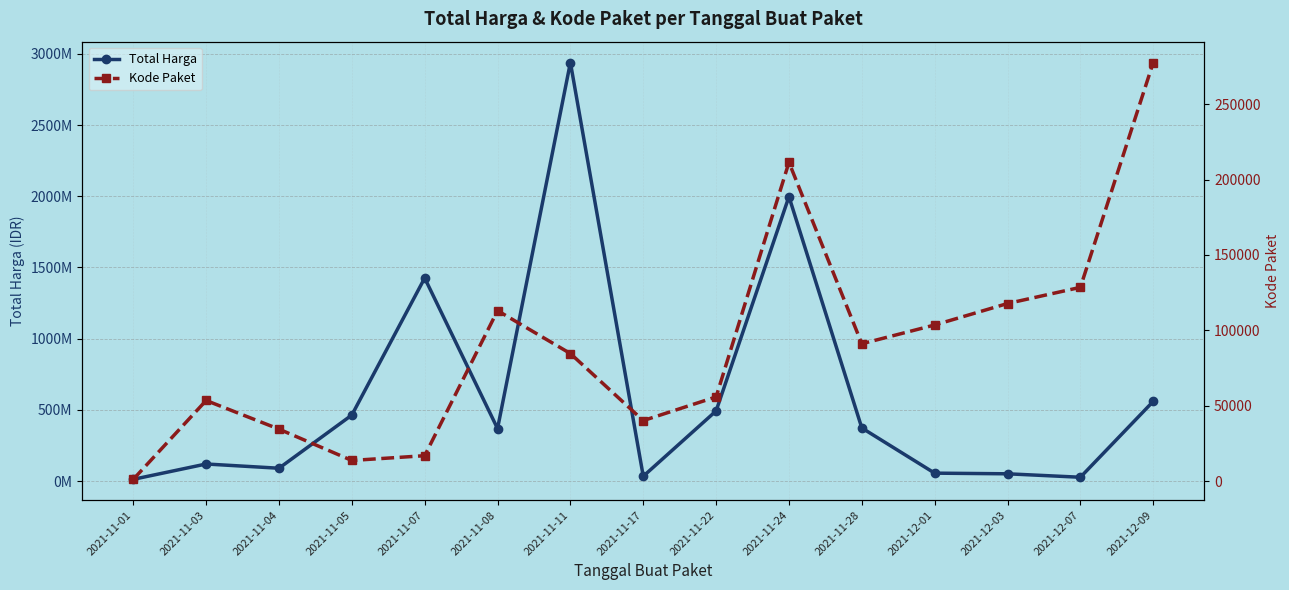

Reading left to right, extract all data points from this chart.

Total Harga: 2021-11-01=12787500	2021-11-03=120451270	2021-11-04=90672075	2021-11-05=464002100	2021-11-07=1425867900	2021-11-08=369136000	2021-11-11=2938963240	2021-11-17=34292000	2021-11-22=493000000	2021-11-24=1997326200	2021-11-28=373404000	2021-12-01=56152800	2021-12-03=51601000	2021-12-07=27412000	2021-12-09=559971000
Kode Paket: 2021-11-01=1139	2021-11-03=53449	2021-11-04=34445	2021-11-05=13652	2021-11-07=16823	2021-11-08=113055	2021-11-11=84587	2021-11-17=40112	2021-11-22=55826	2021-11-24=211446	2021-11-28=91101	2021-12-01=103541	2021-12-03=117783	2021-12-07=128516	2021-12-09=277693